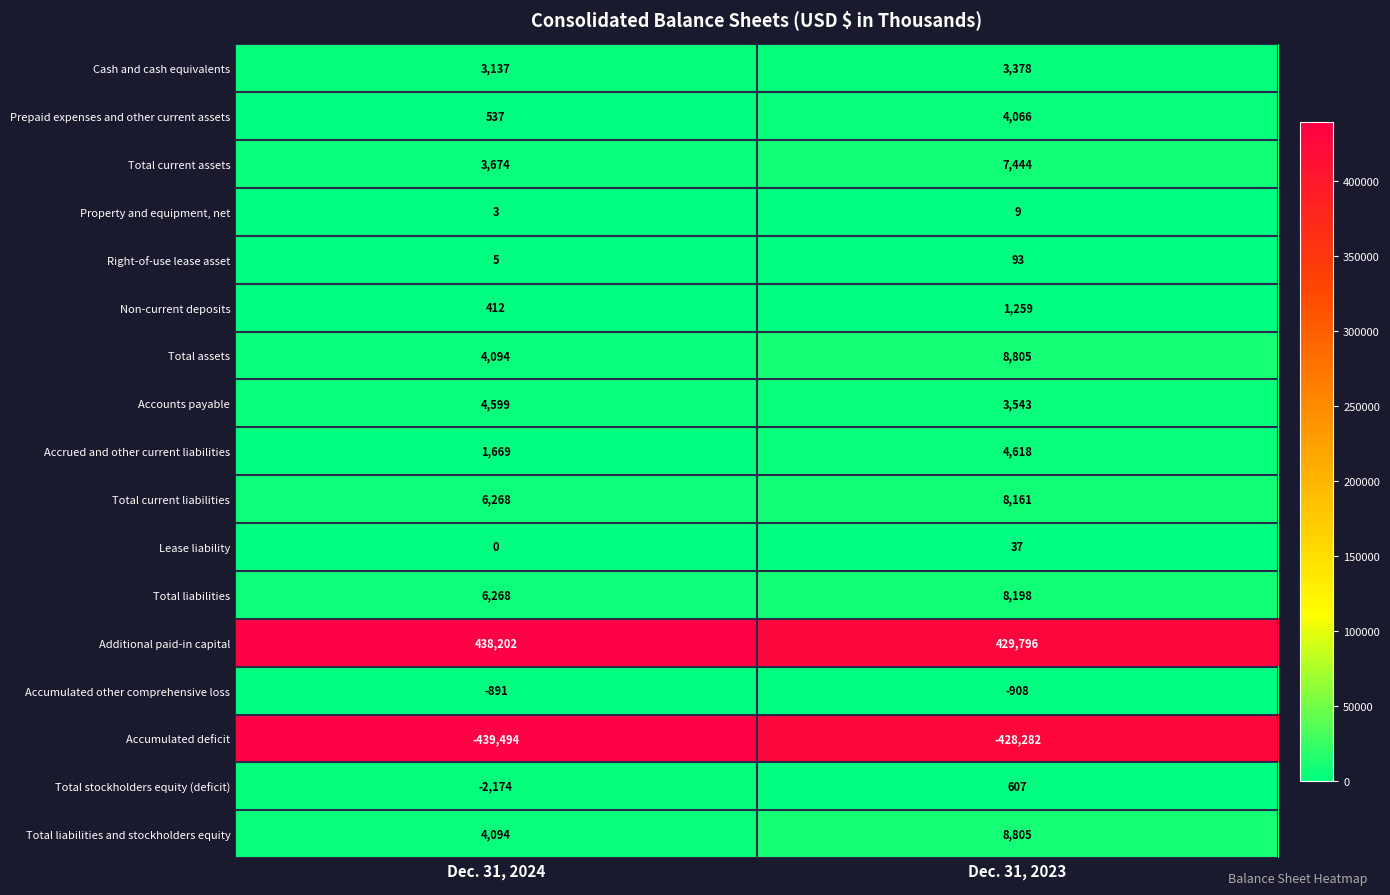

Which series has the largest total across all categories?

Additional paid-in capital